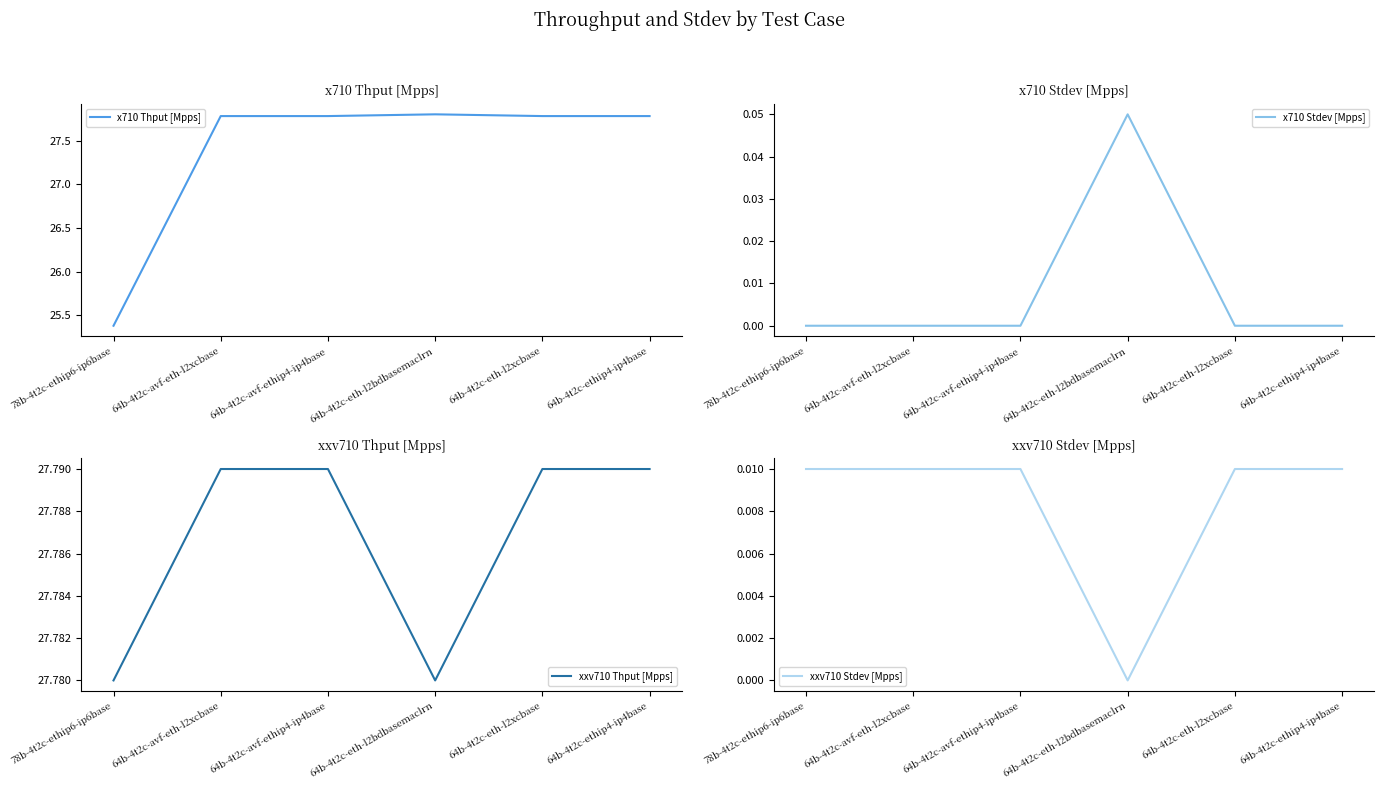

What is the average value of the x710 Thput [Mpps] series?

27.4